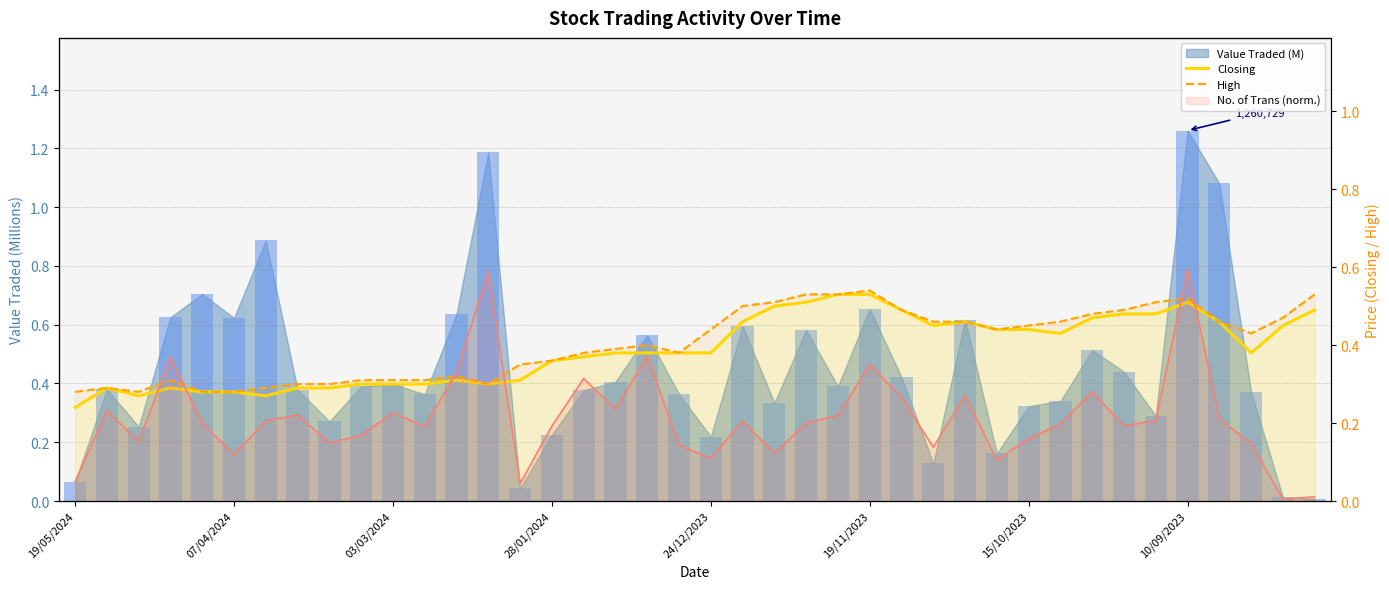

What is the sum of all Closing values?

15.5